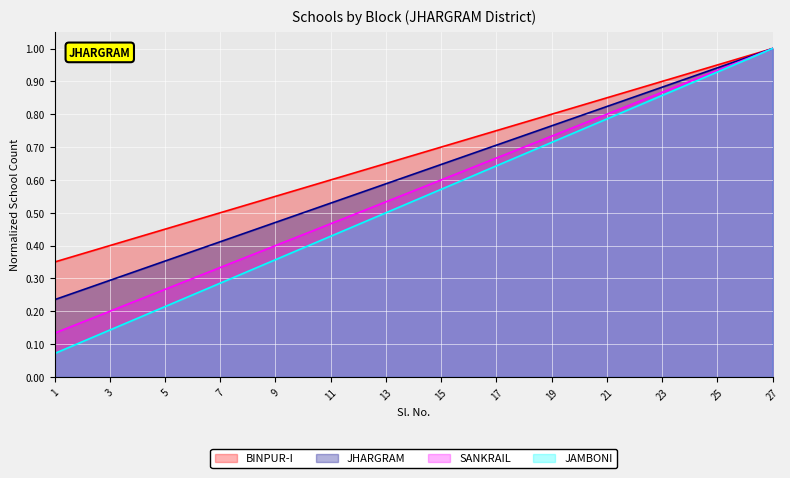

True or false: SANKRAIL and JAMBONI cross at least once.

False